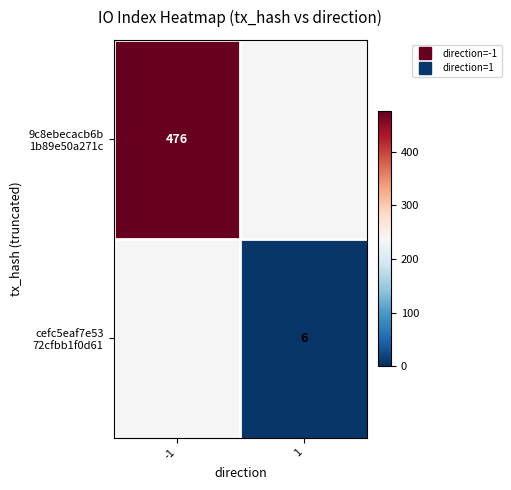

Between -1 and 1, which series saw the biggest shift?

9c8ebecacb6b 1b89e50a271c